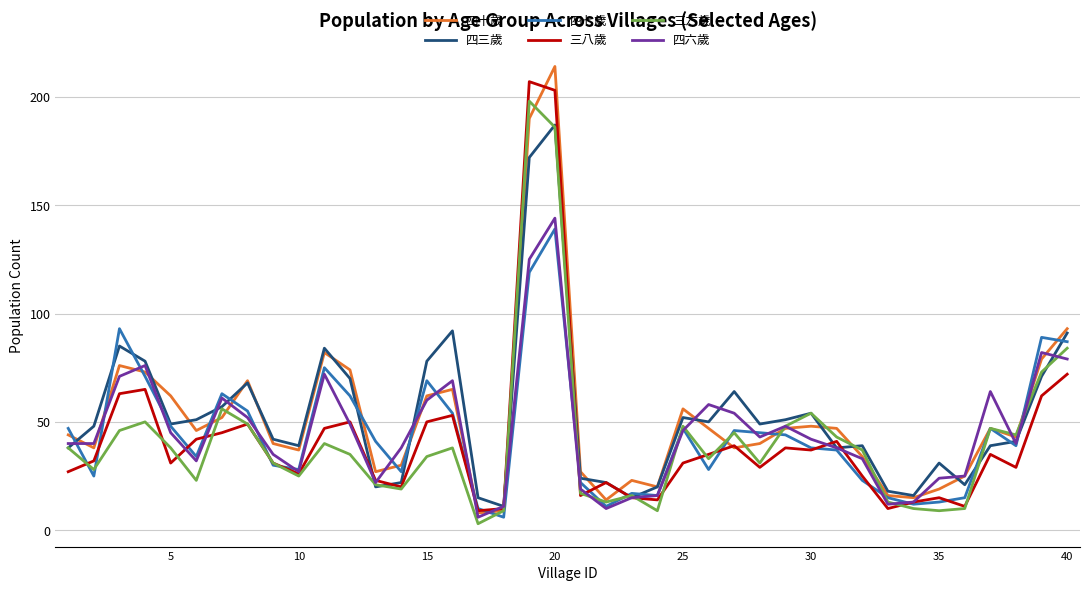

What is the maximum value for 四六歲?

144